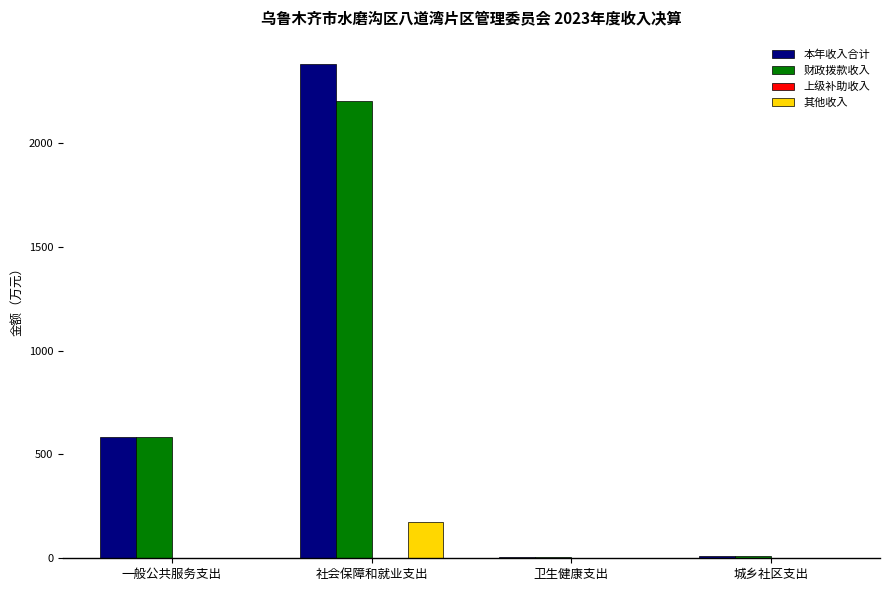

Which category has the highest value in the 本年收入合计 series?

社会保障和就业支出